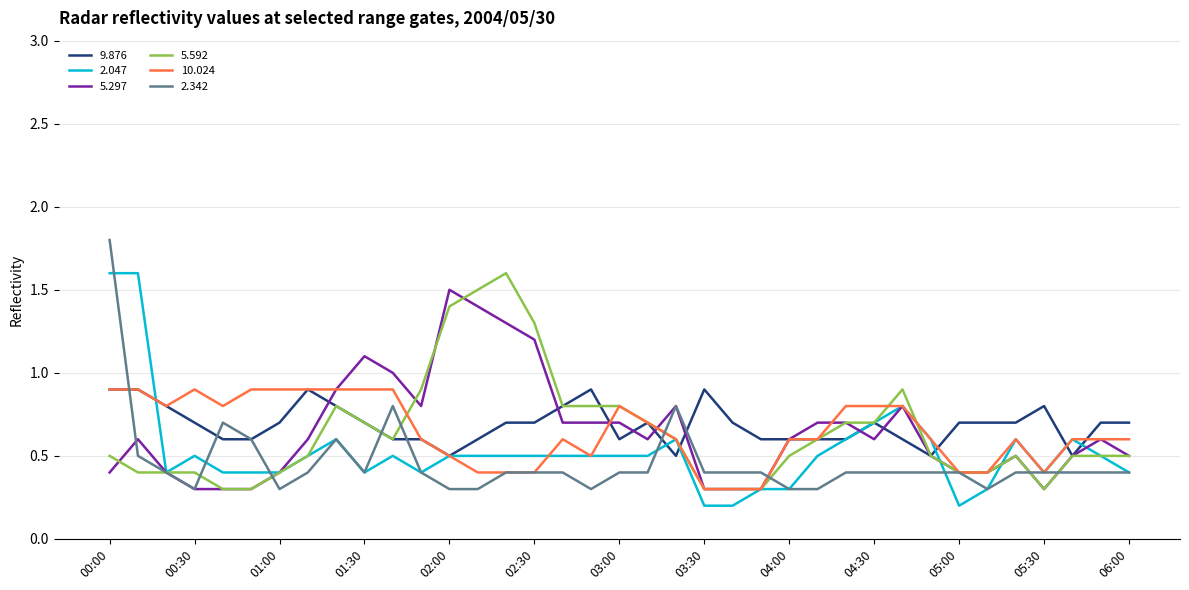

Is this an area chart (filled region under the line)?

No